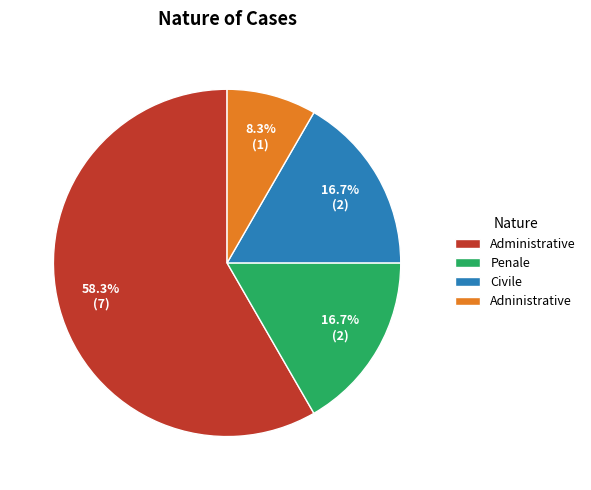

Count the number of slices in the pie.

4